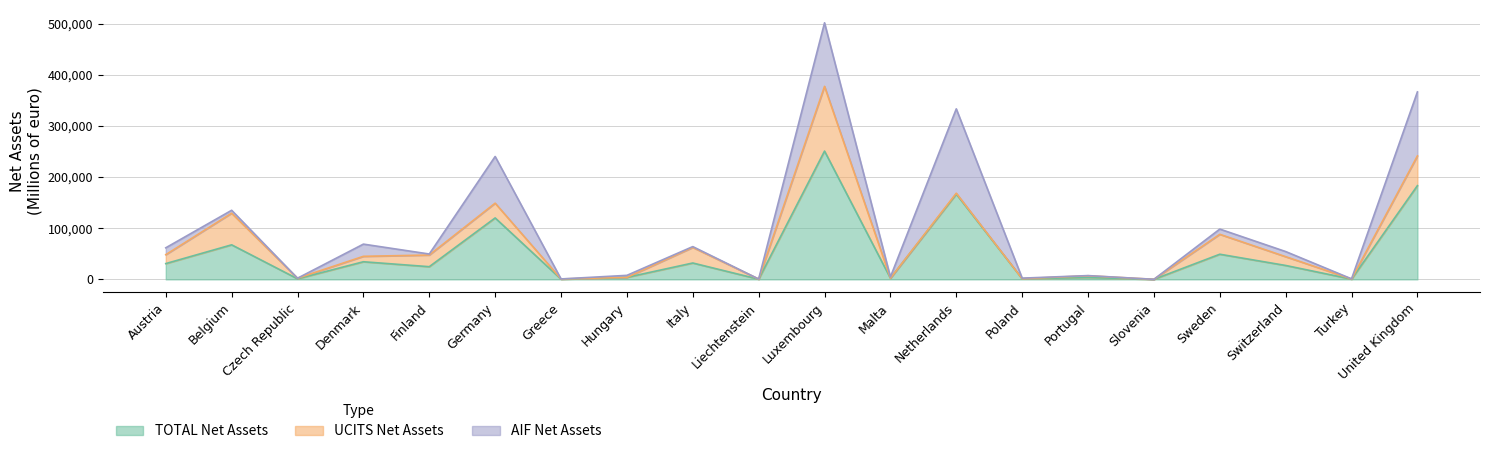

Is it true that TOTAL Net Assets equals 183213.7 at United Kingdom?

True